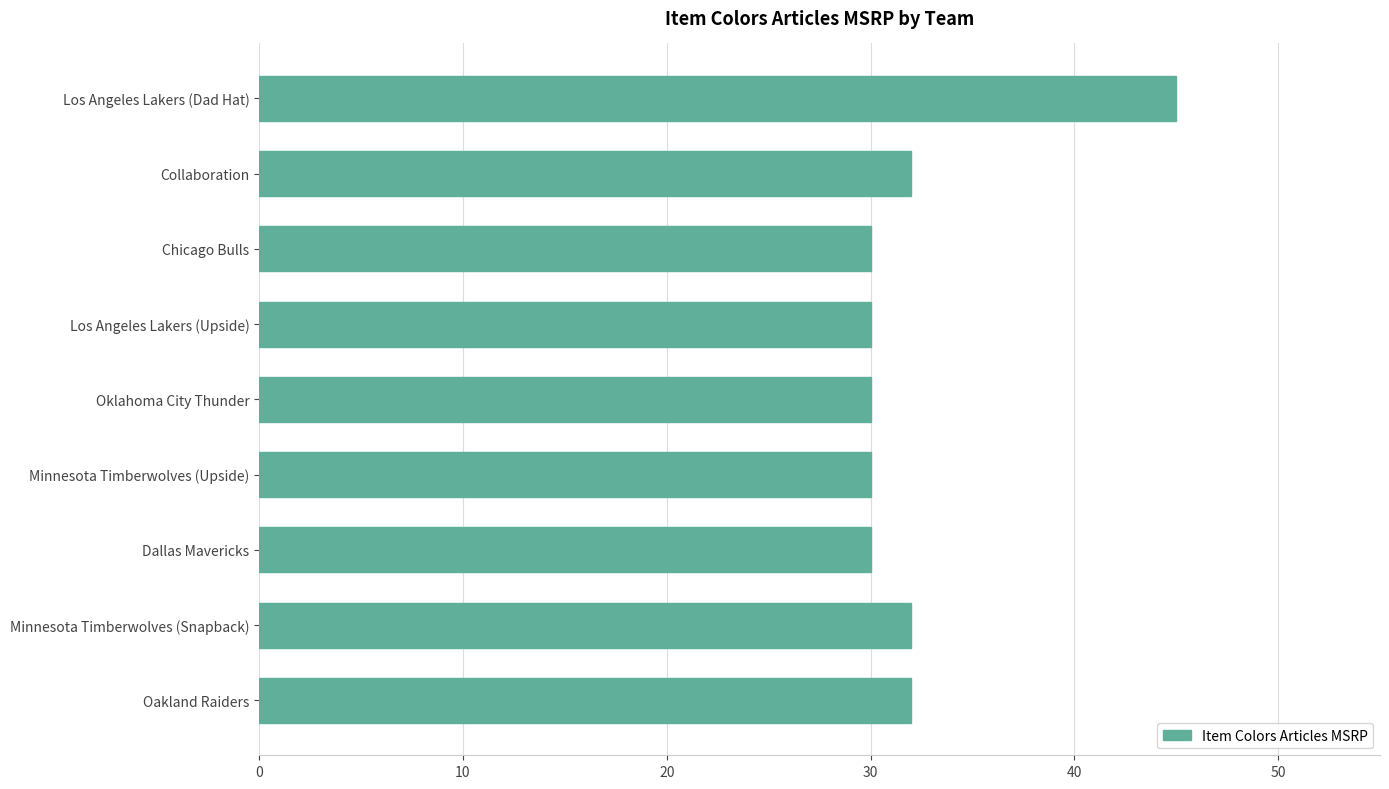

True or false: the data shows 57 at Minnesota Timberwolves (Snapback).

False